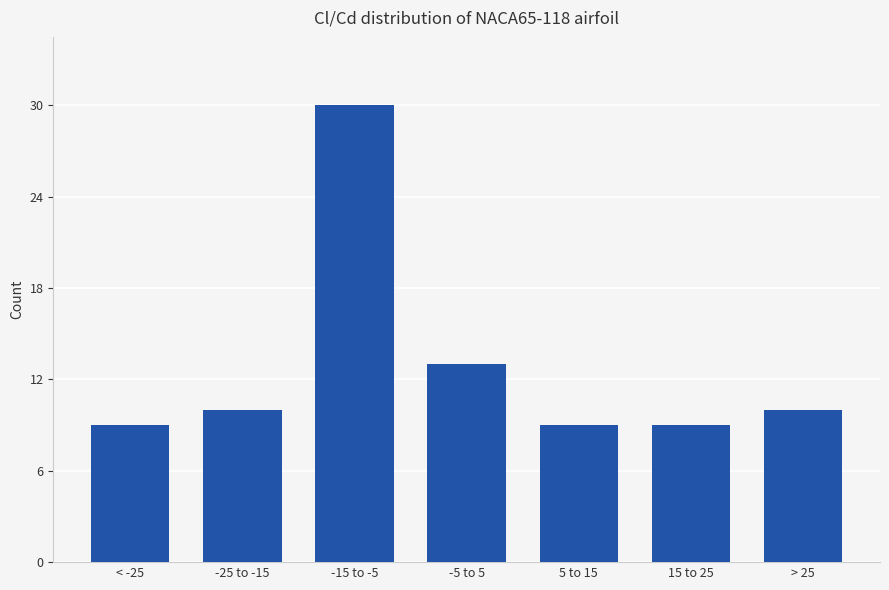

Reading left to right, what are all the values shown in this chart?

9	10	30	13	9	9	10